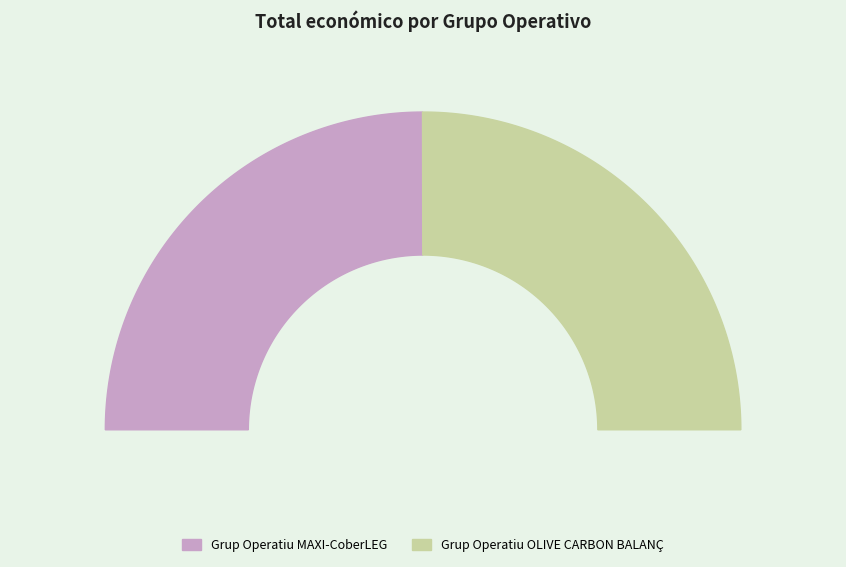

Between Grup Operatiu MAXI-CoberLEG and Grup Operatiu OLIVE CARBON BALANÇ, which is larger?

Grup Operatiu OLIVE CARBON BALANÇ